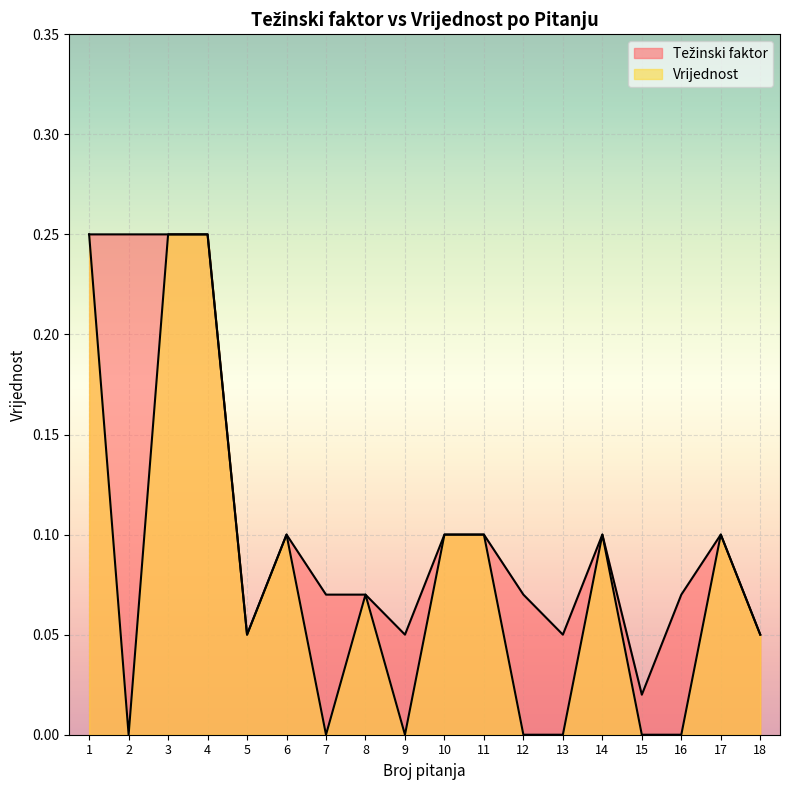

In vrijednost, how many points are higher than both neighbors (excluding endpoints)?

4